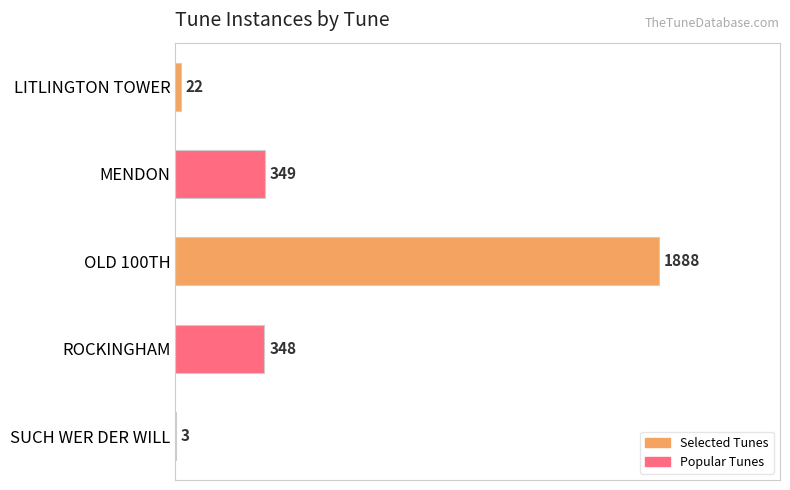

Is it true that the value at OLD 100TH is 1888?

True